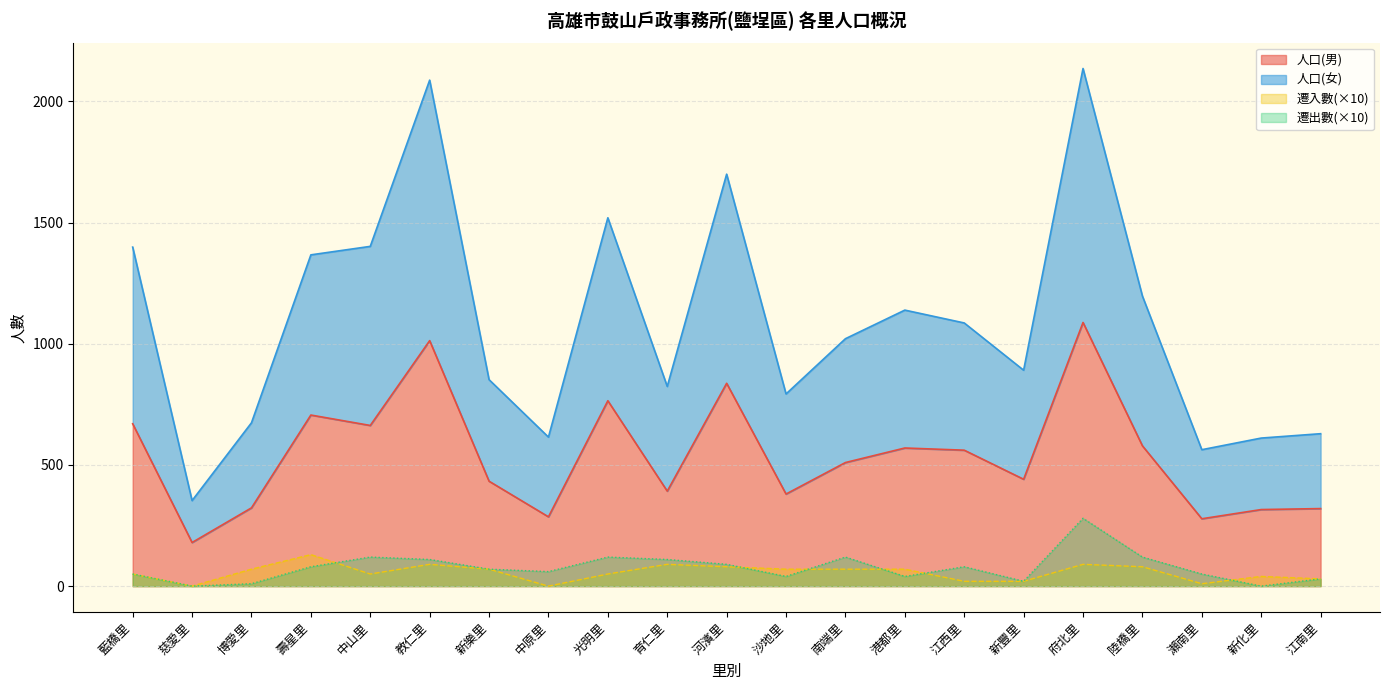

True or false: 人口(男) and 遷入數 intersect in this chart.

False